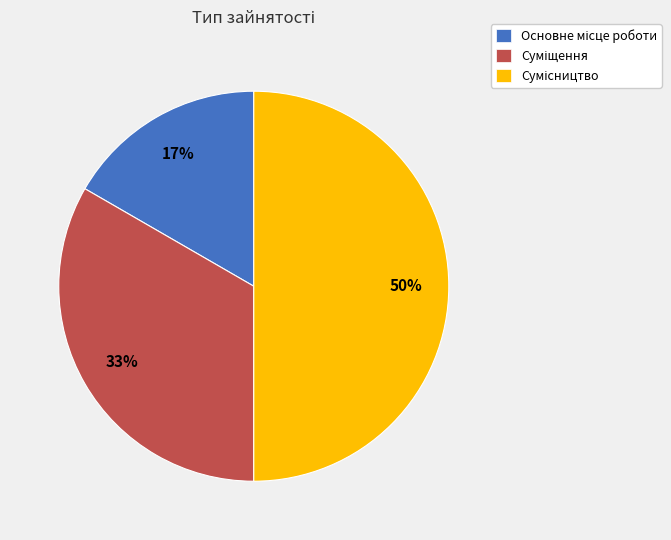

To the nearest percent, what is the average slice percentage?

33%